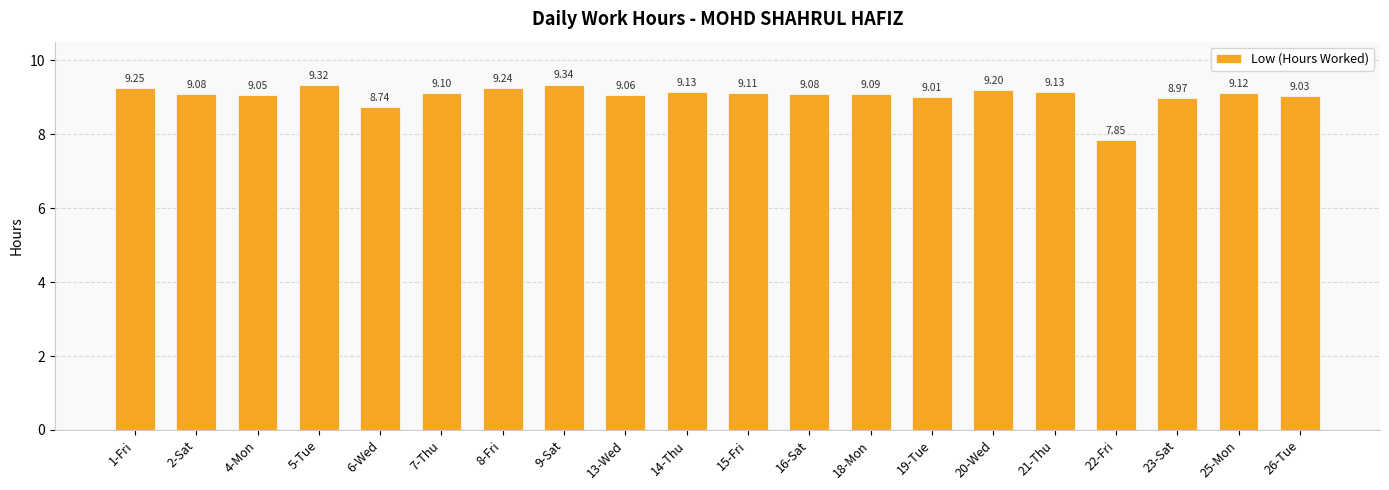

What is the sum of all values?

180.9